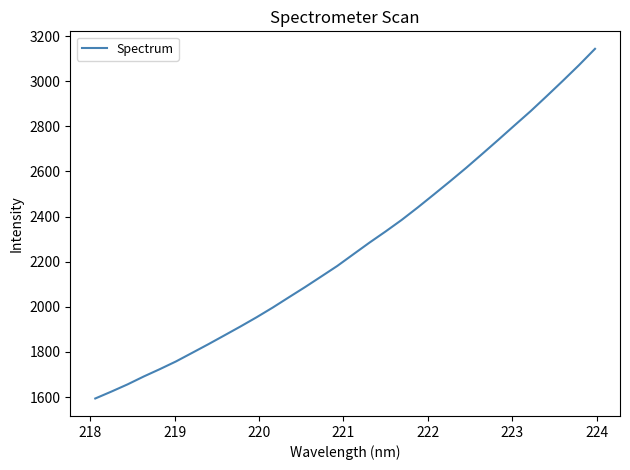

What is the difference between the maximum and minimum values?

1549.5